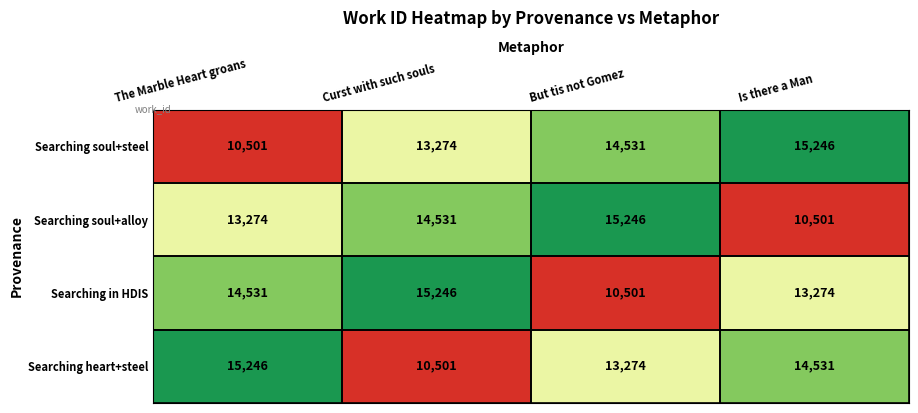

Read the Searching heart+steel value at But tis not Gomez.

13274